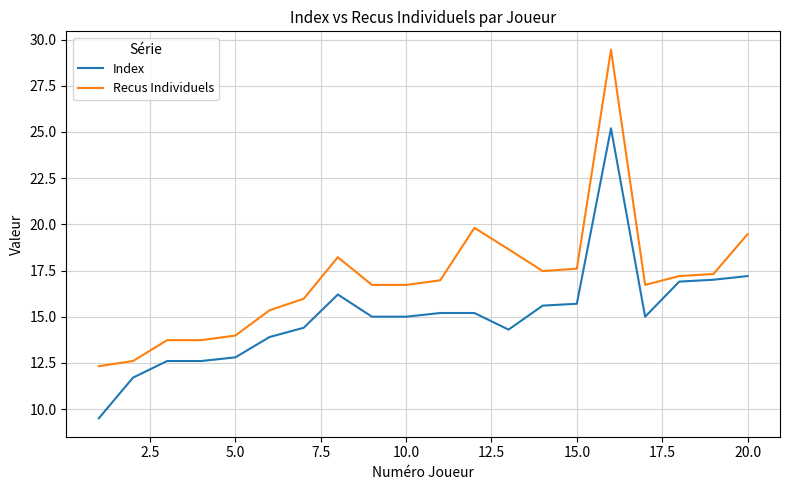

What is the difference between the maximum and minimum values in the Index series?

15.7